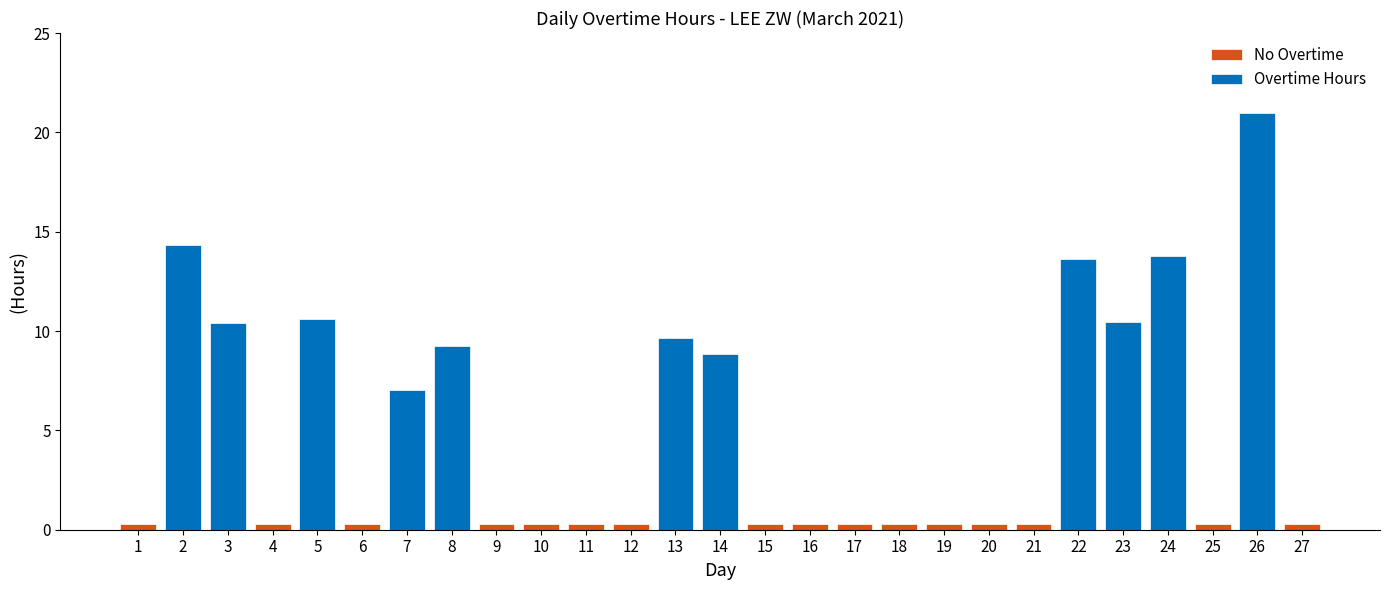

Which category has the highest value across all series?

26